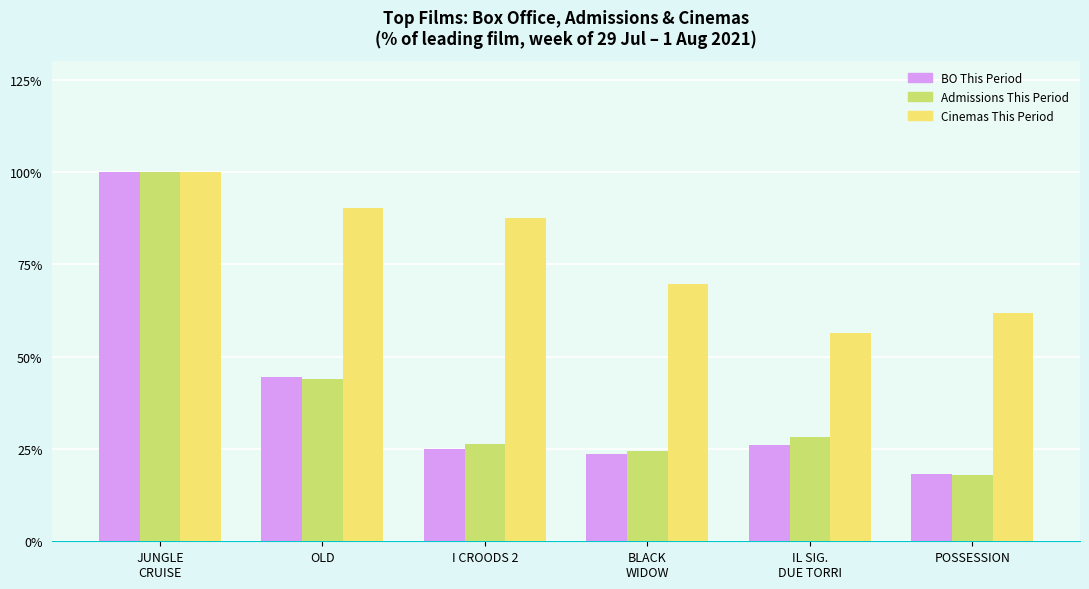

What is the sum of all BO This Period values?

237.3